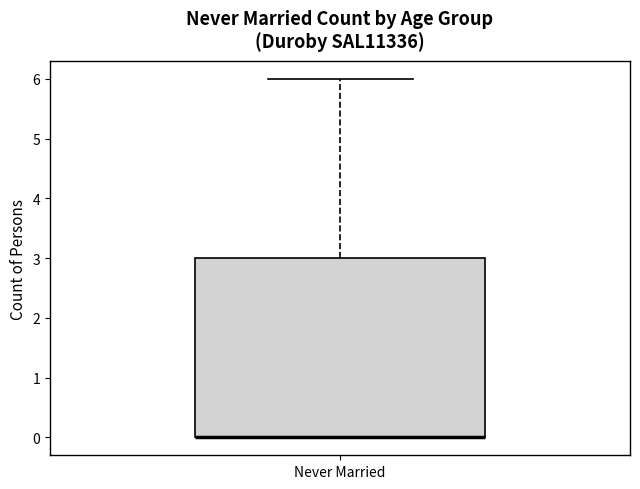

Where is the lower edge of the box for Never Married on the y-axis? The values are not printed on the chart, so give them approximately, as read against the axis.

0